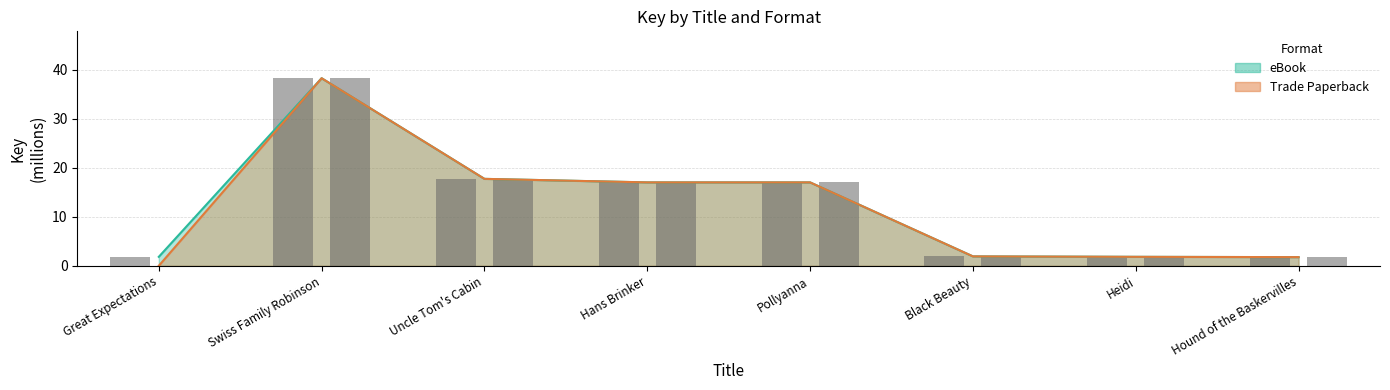

At which category is the sum across all series the highest?

Swiss Family Robinson